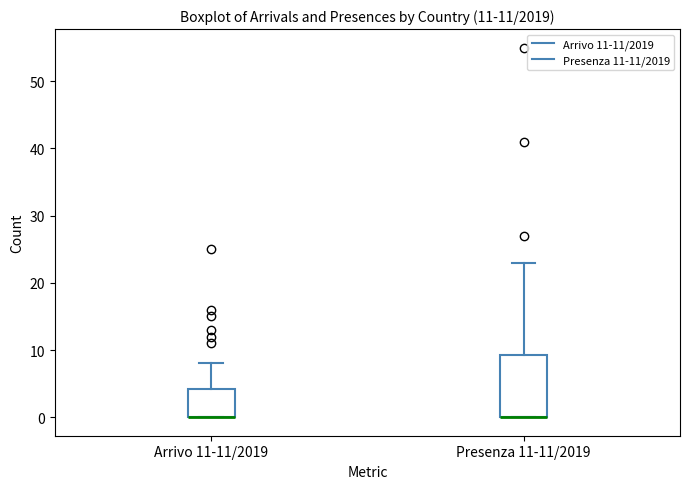

Which box is the tallest, from its lower edge to its upper edge?

Presenza 11-11/2019